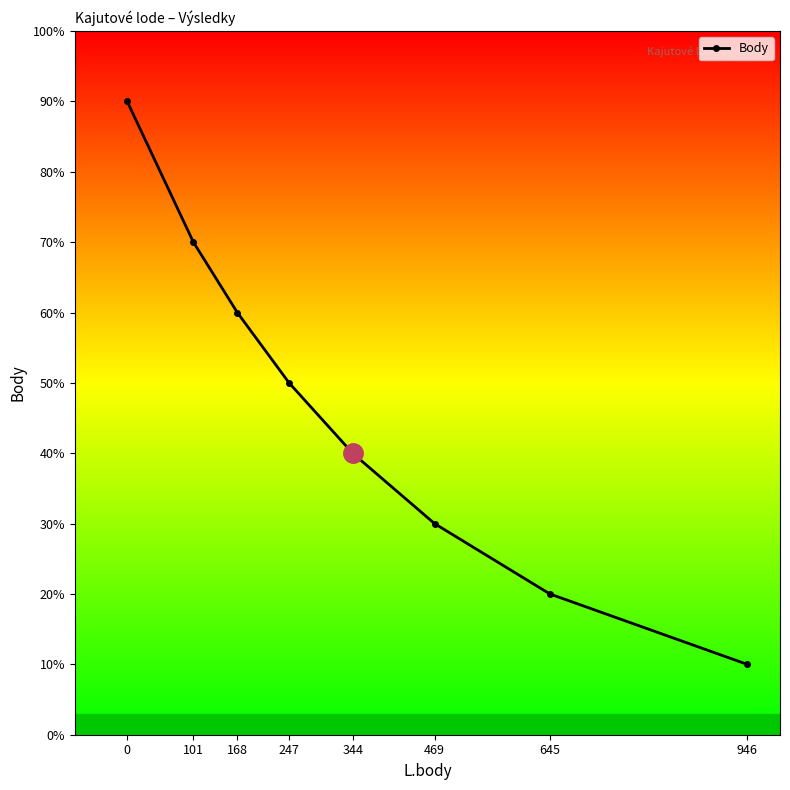

Rank the categories by value from highest to lowest.

0, 101, 168, 247, 344, 469, 645, 946